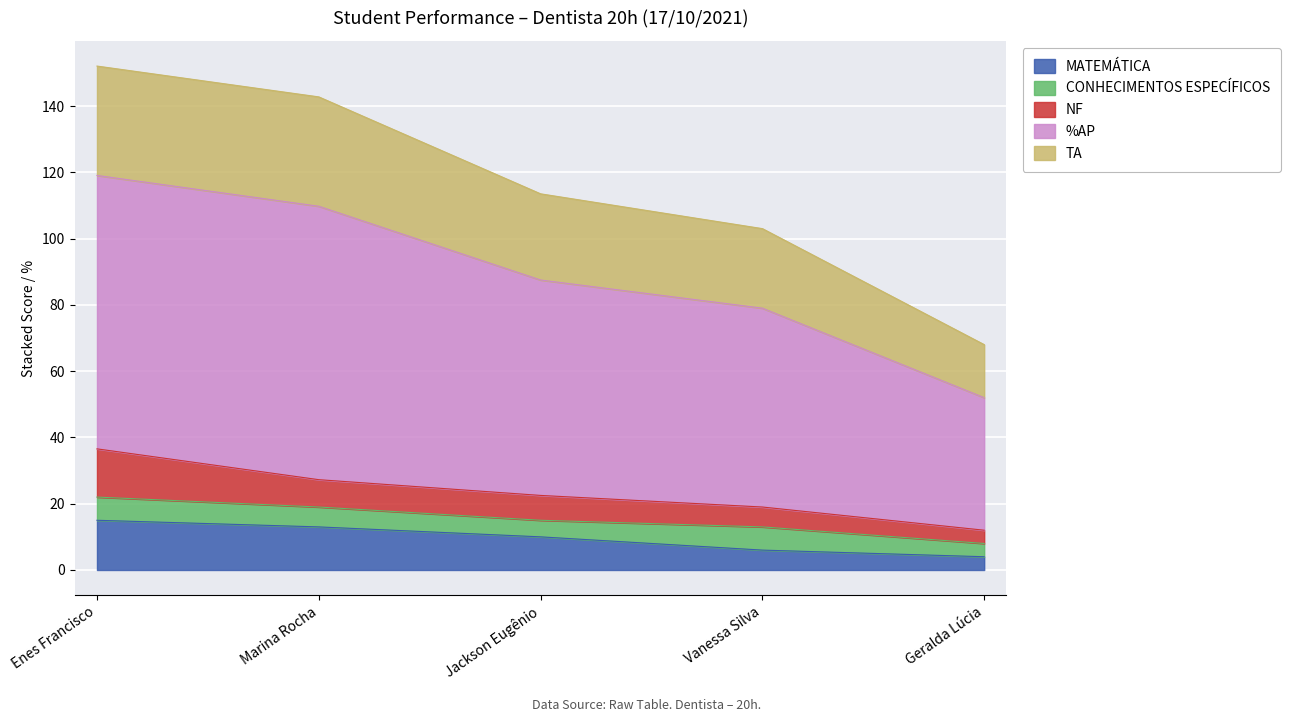

True or false: %AP has more than 0 points higher than both neighbors.

False